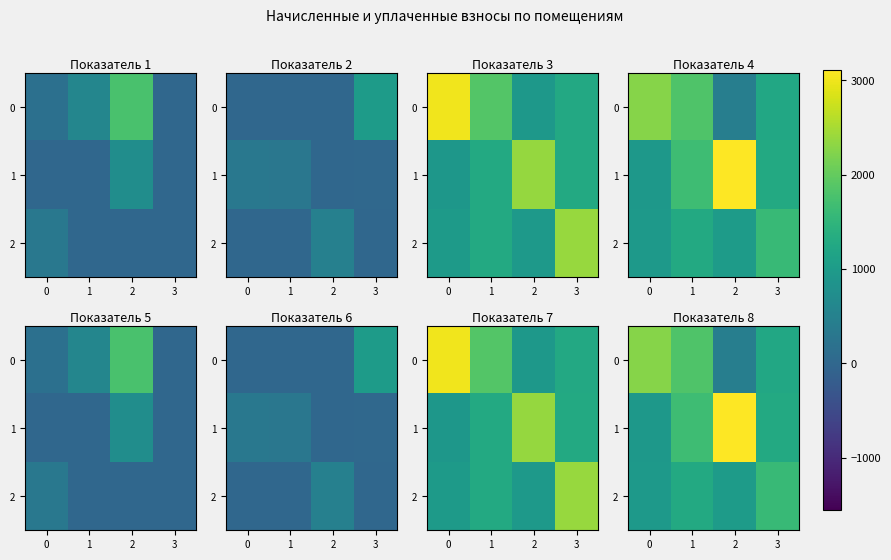

Rank the series at 0 from lowest to highest value.

1, 2, 0